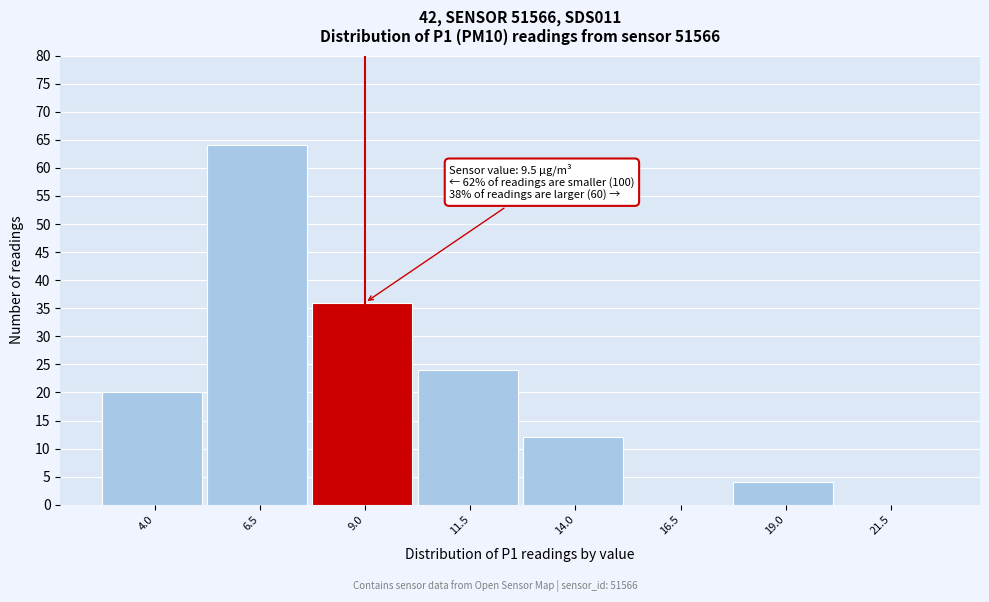

Reading left to right, extract all data points from this chart.

4.0=20	6.5=64	9.0=36	11.5=24	14.0=12	16.5=0	19.0=4	21.5=0